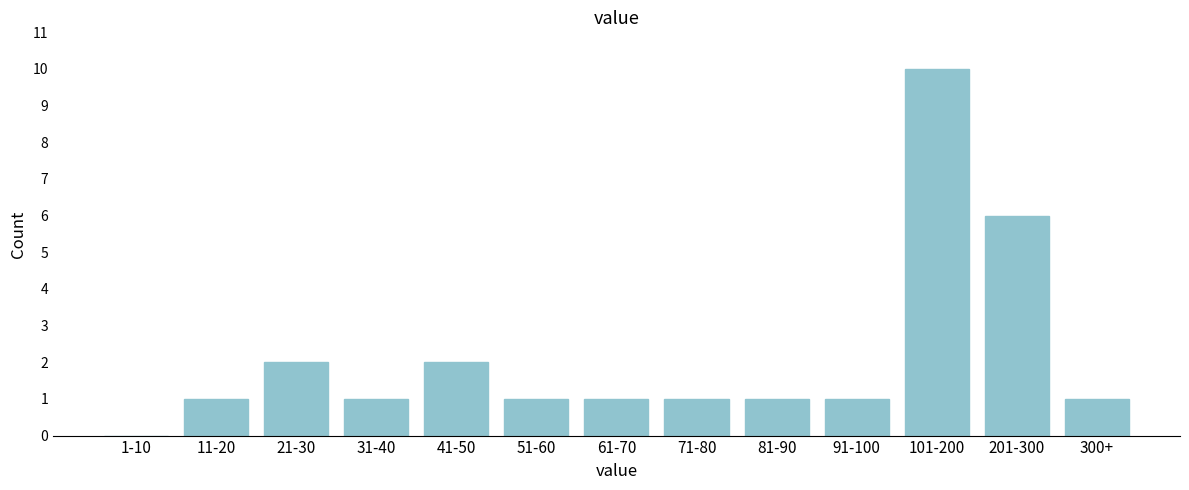

Reading right to left, what are all the values shown in this chart?

300+=1	201-300=6	101-200=10	91-100=1	81-90=1	71-80=1	61-70=1	51-60=1	41-50=2	31-40=1	21-30=2	11-20=1	1-10=0